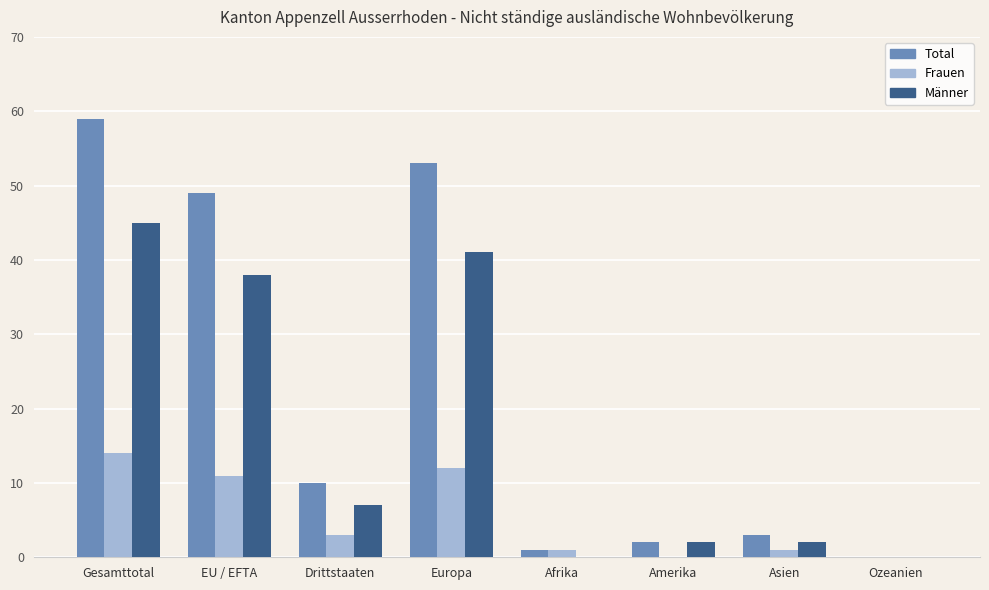

True or false: Männer has a value of 2 at Asien.

True